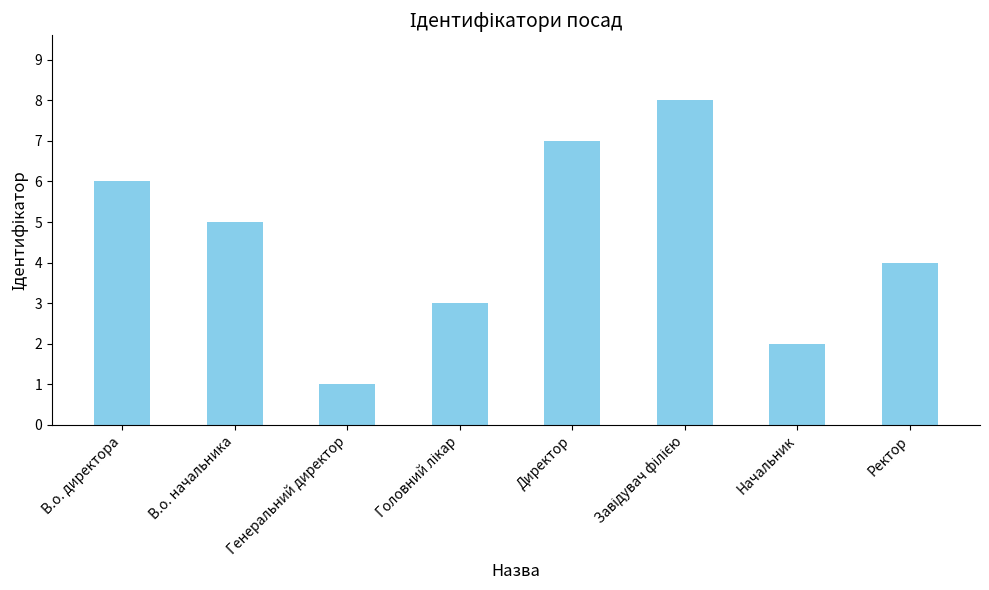

What is the label of the 8th bar from the right?

В.о. директора